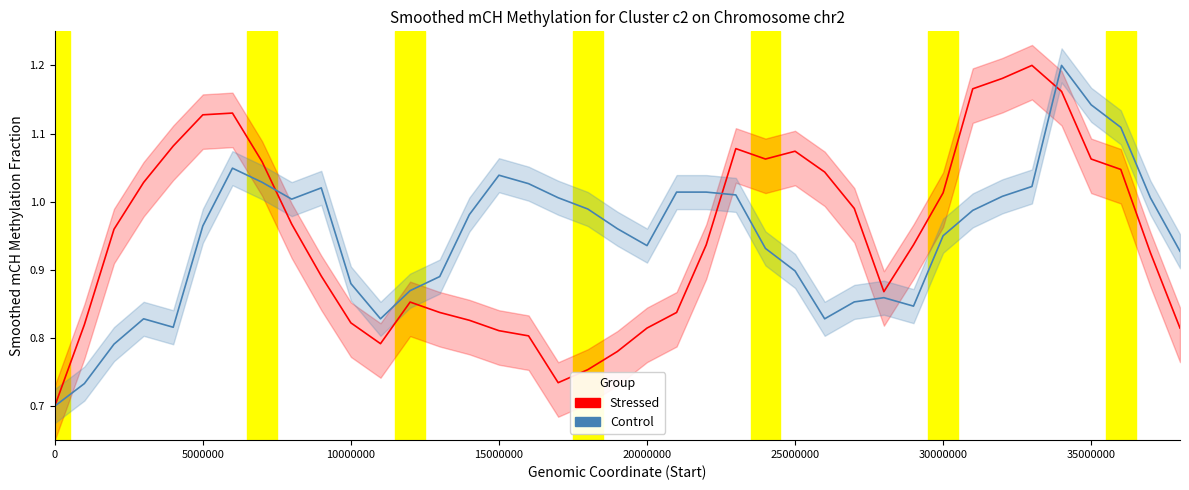

Count the number of data series in this chart.

2